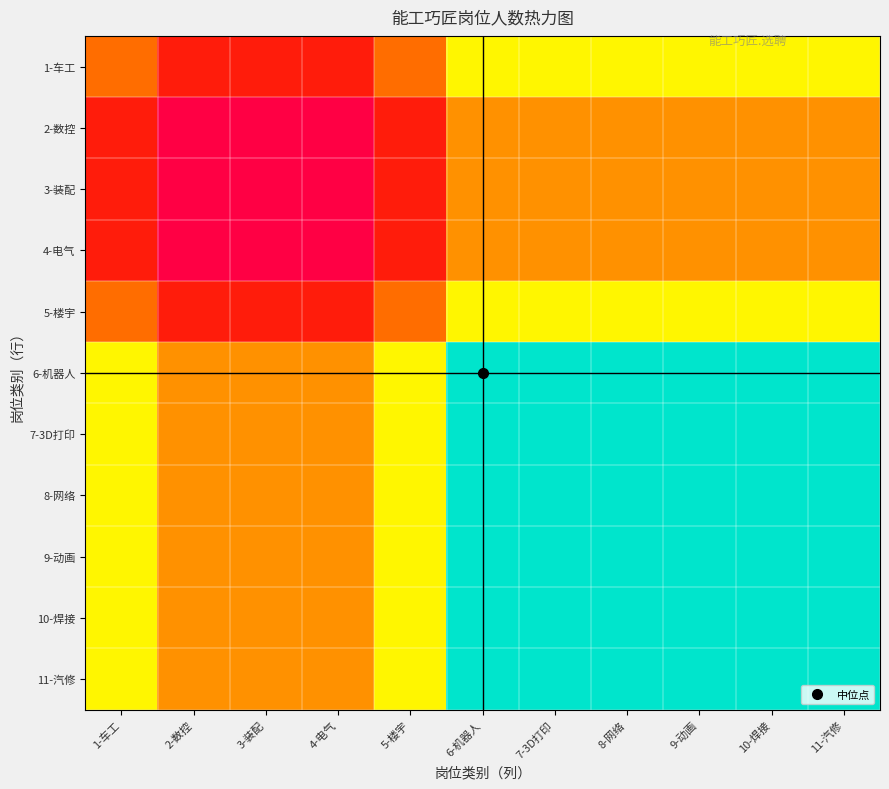

List the series in order of their peak value, highest first.

2-数控, 3-装配, 4-电气, 1-车工, 5-楼宇, 6-机器人, 7-3D打印, 8-网络, 9-动画, 10-焊接, 11-汽修